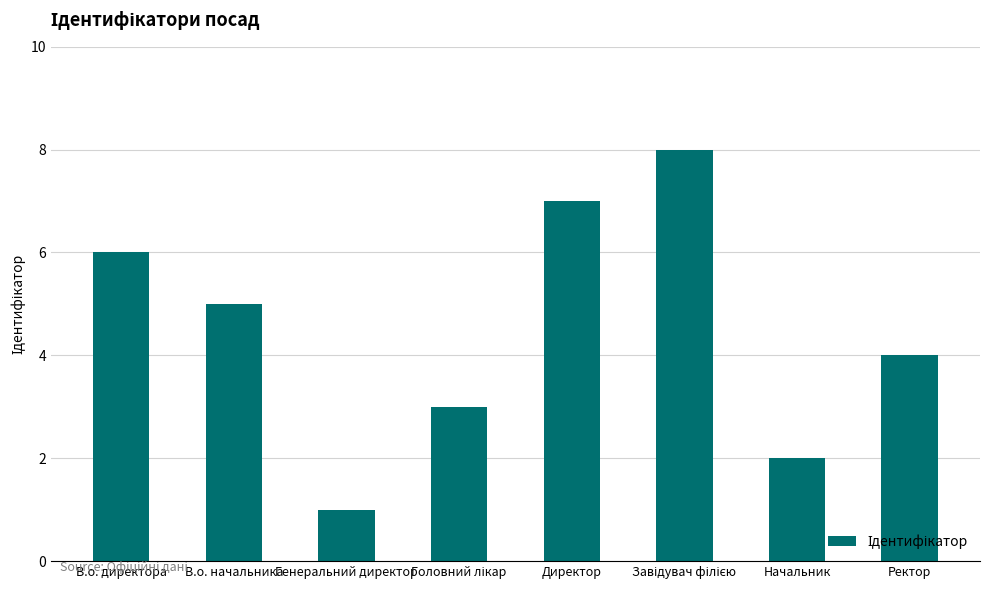

How many values are between 3 and 7?

5